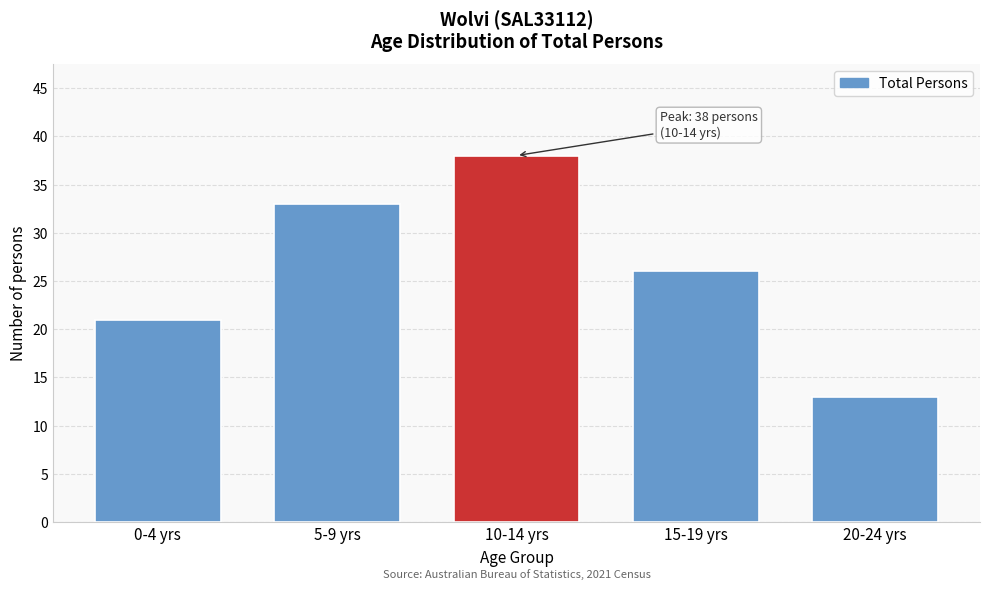

Reading left to right, transcribe all the data shown in this chart.

21	33	38	26	13